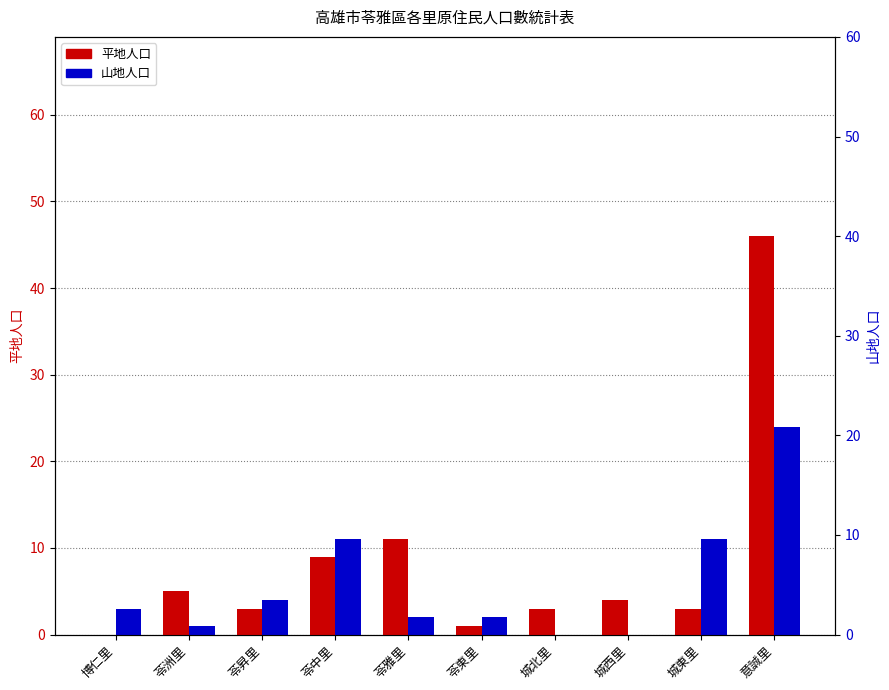

List the series in order of their overall mean, lowest first.

山地, 平地